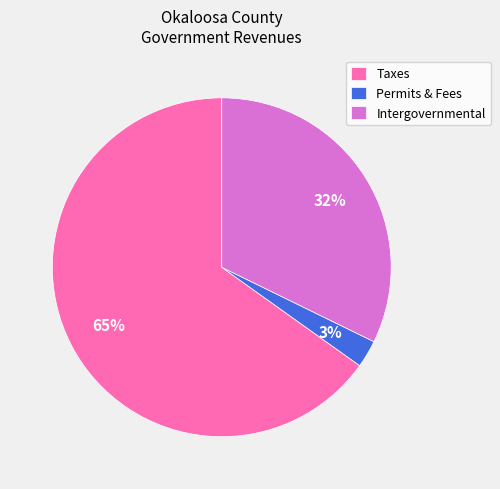

Which has a higher value, Intergovernmental or Permits & Fees?

Intergovernmental